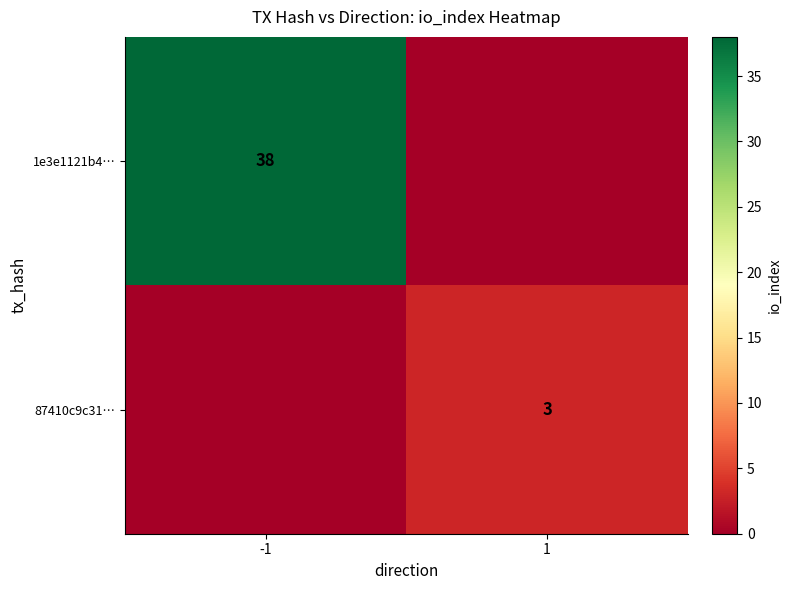

Is it true that 87410c9c31… equals 3 at 1?

True